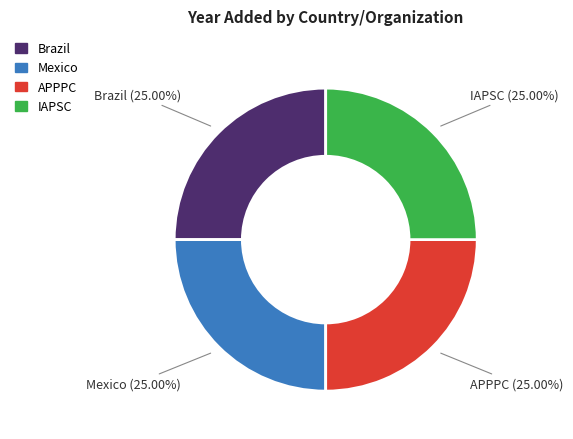

Count the number of slices in the pie.

4